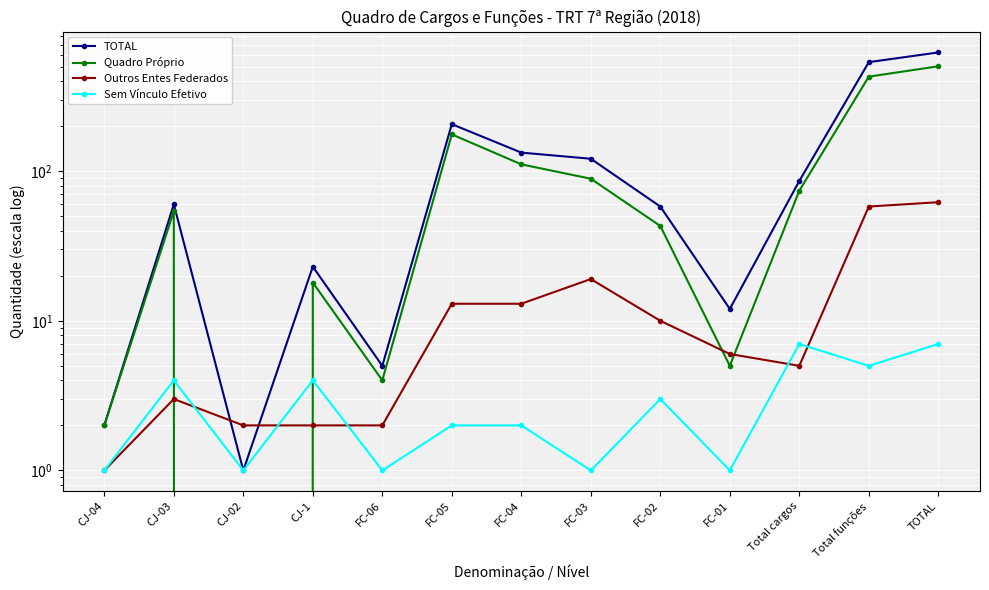

What is the label of the 4th point from the left?

CJ-1